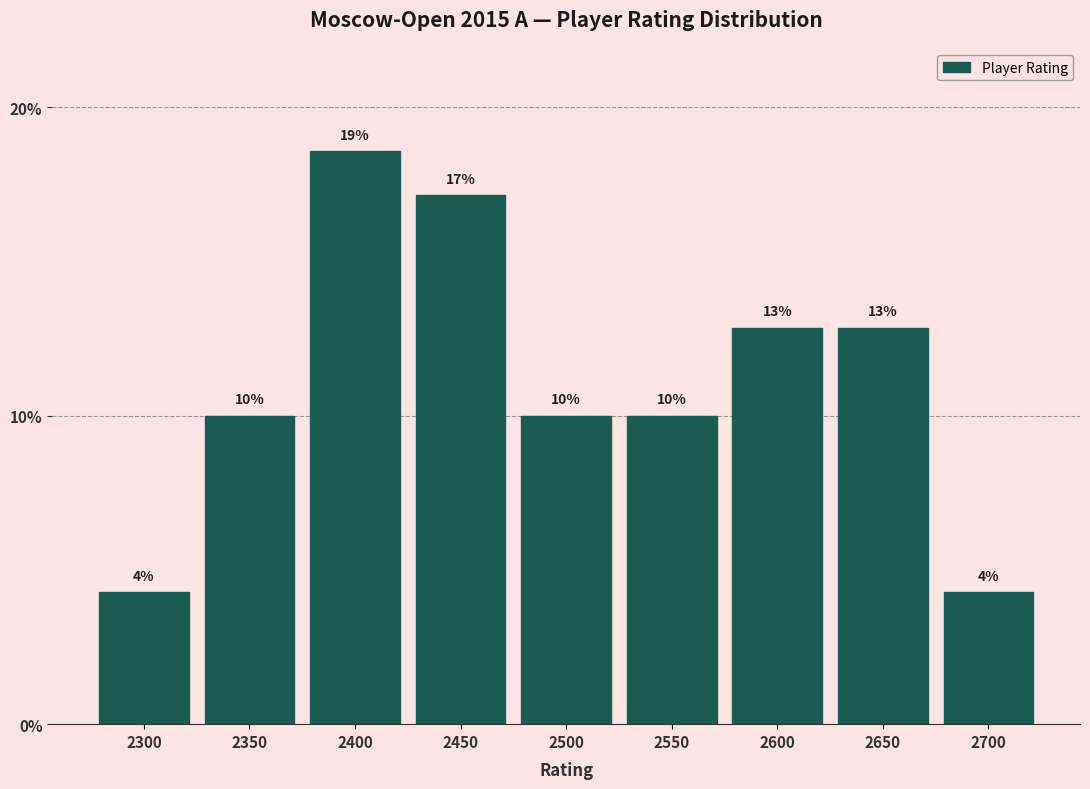

Does the chart contain any negative values?

No